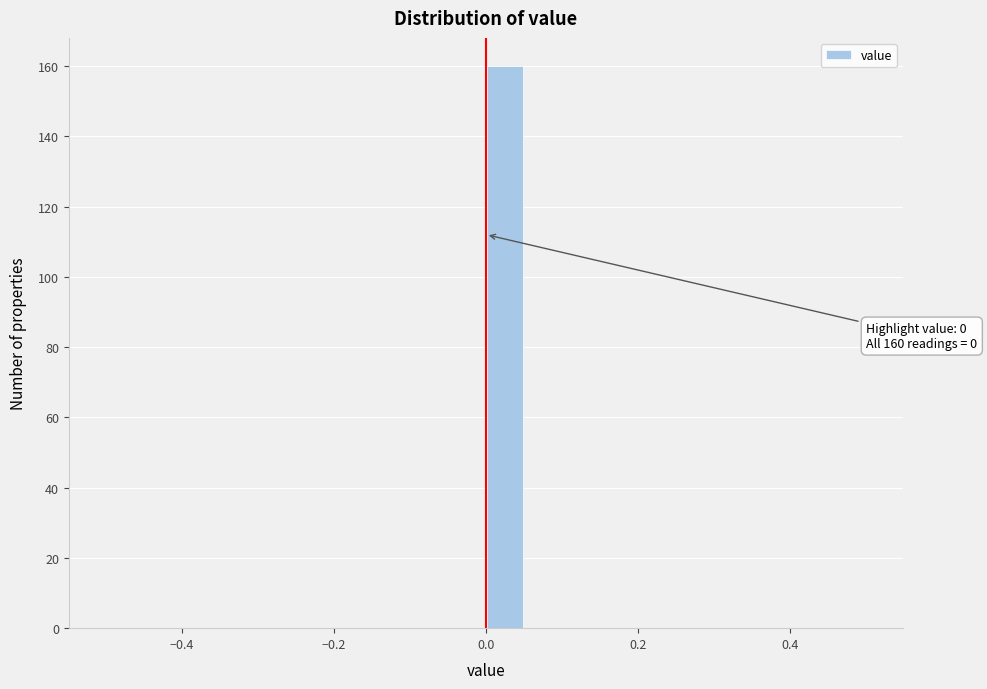

Around what value on the x-axis is the tallest bar? Give the approximate position of its centre, as read against the axis.

0.02